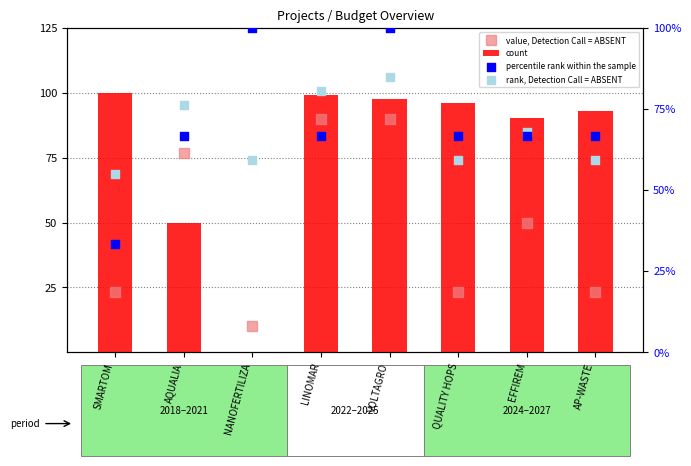

What are all the series names shown in the legend?

count, value, Detection Call = ABSENT, percentile rank within the sample, rank, Detection Call = ABSENT